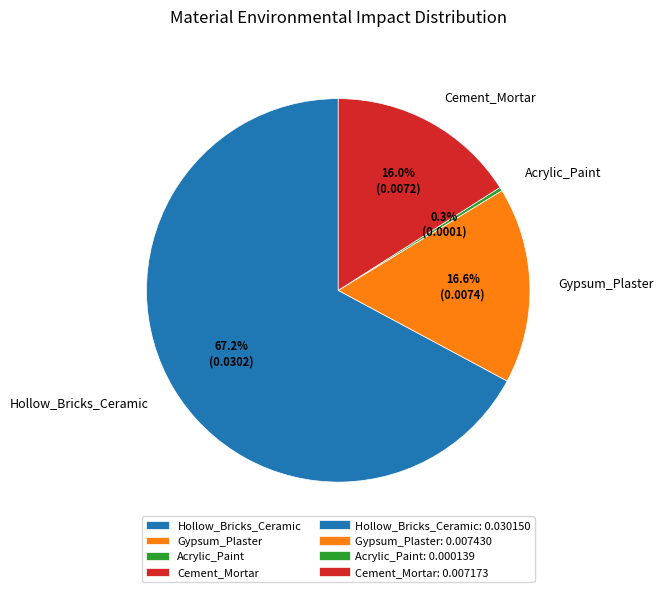

What percentage do Gypsum_Plaster and Acrylic_Paint together represent?

16.9%